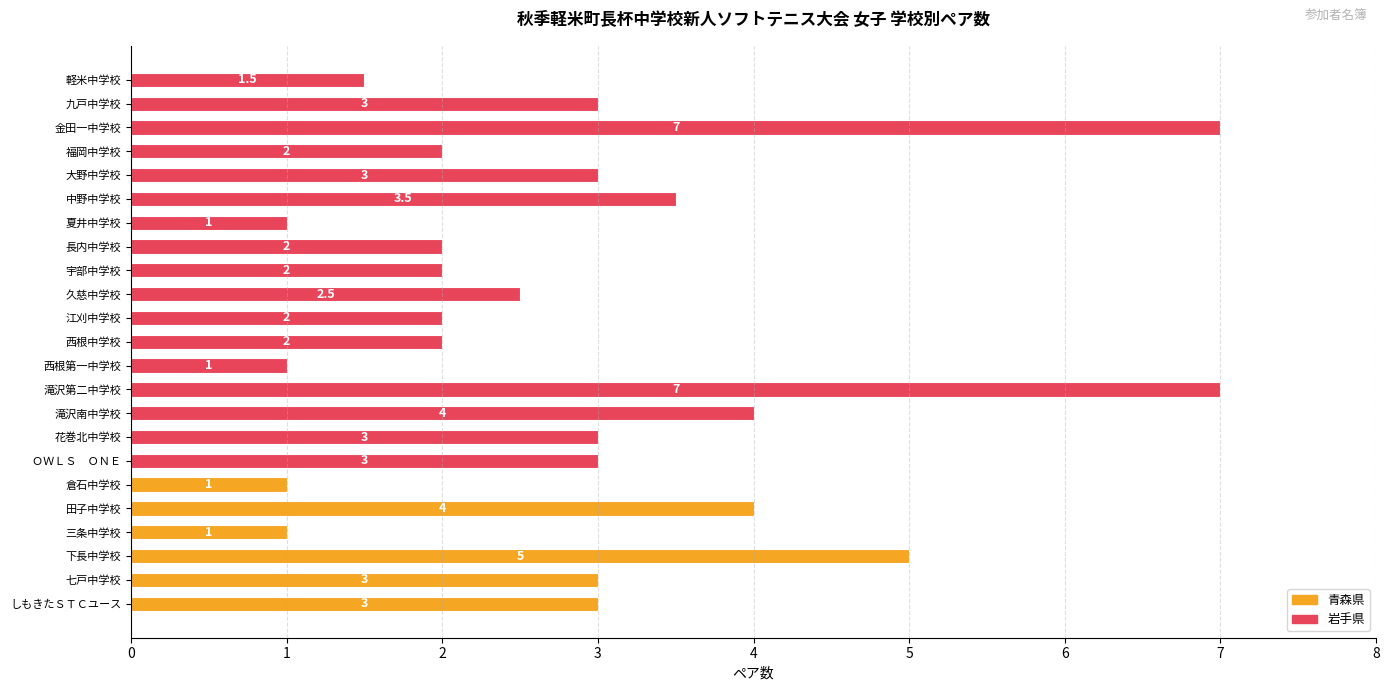

What is the sum of all values?

66.5